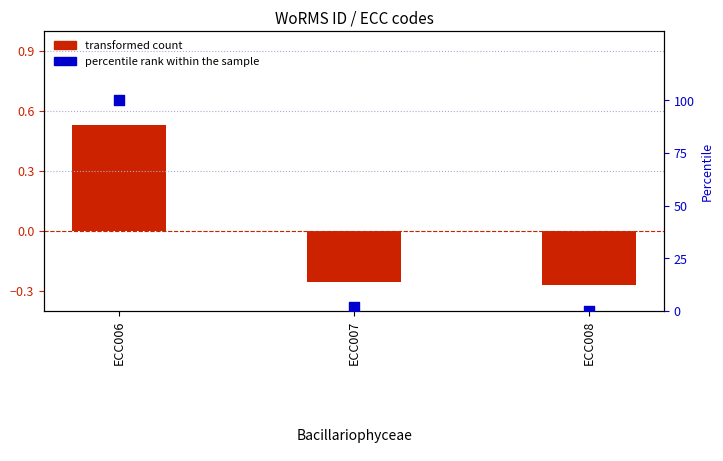

Which series has the largest total across all categories?

percentile rank within the sample